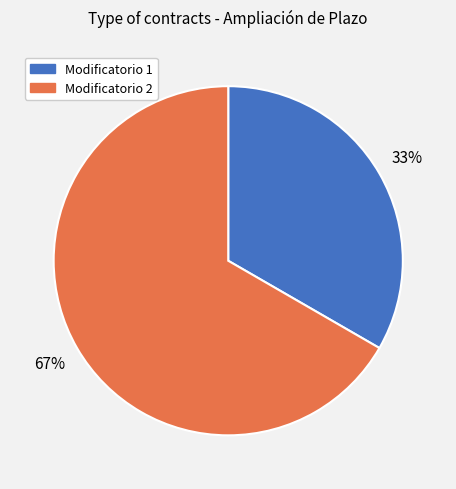

Is there any slice that represents more than half of the pie?

Yes